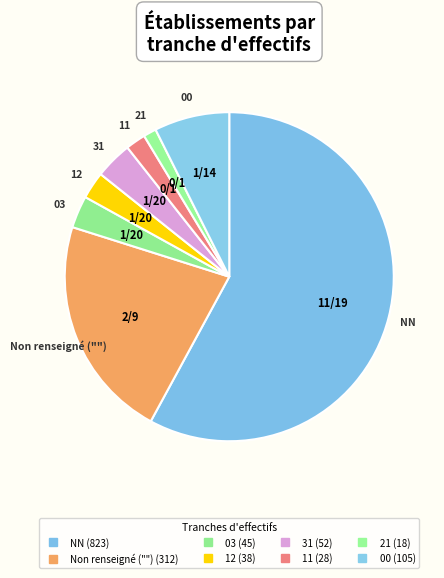

To the nearest percent, what is the difference between the largest and smallest slice percentages?

57%